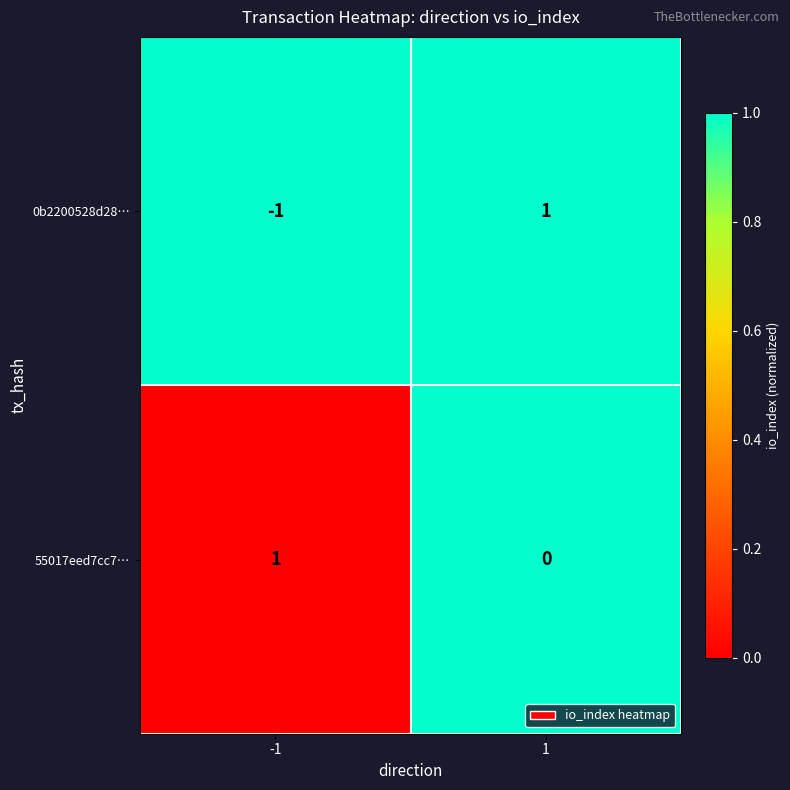

What is the total value across all series at -1?

0